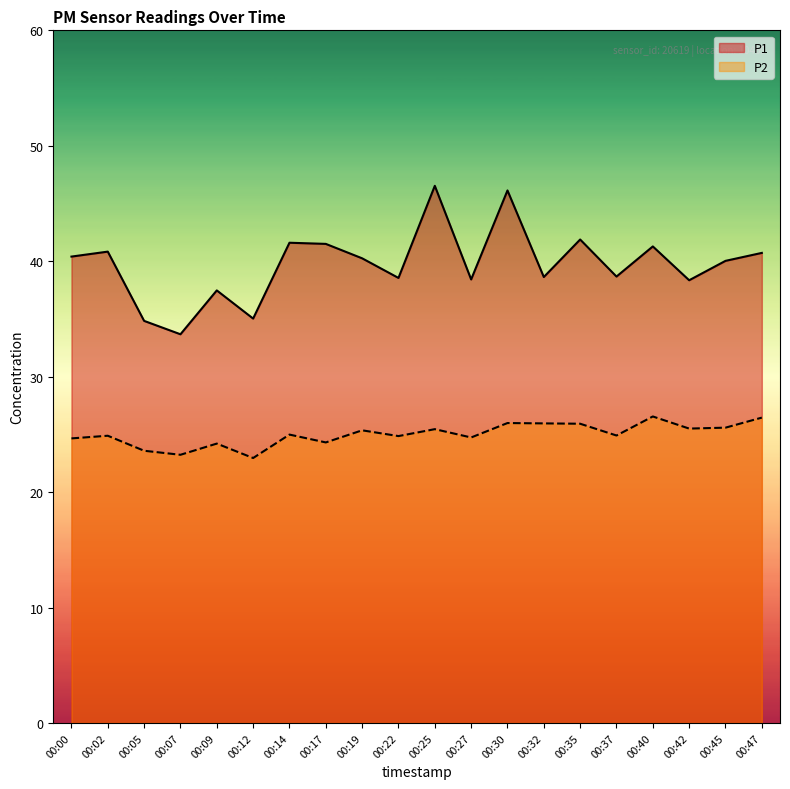

How many interior local valleys does the P2 series have?

7